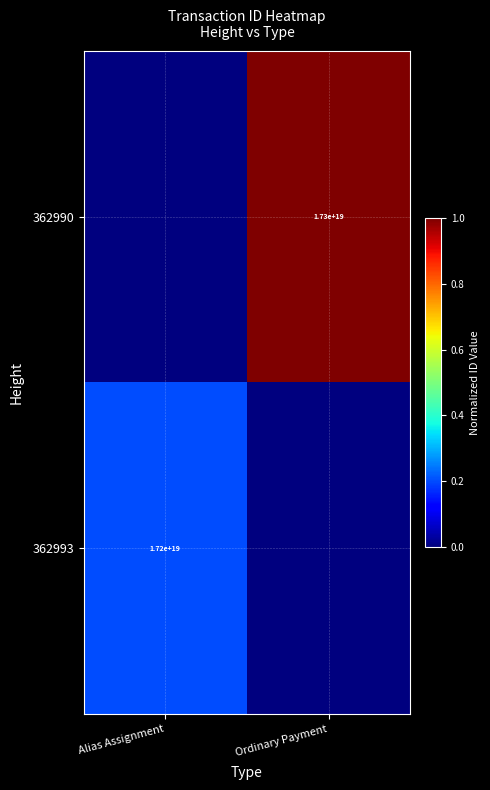

The 362990 series shows 5687996866784737280 at Ordinary Payment. True or false?

False